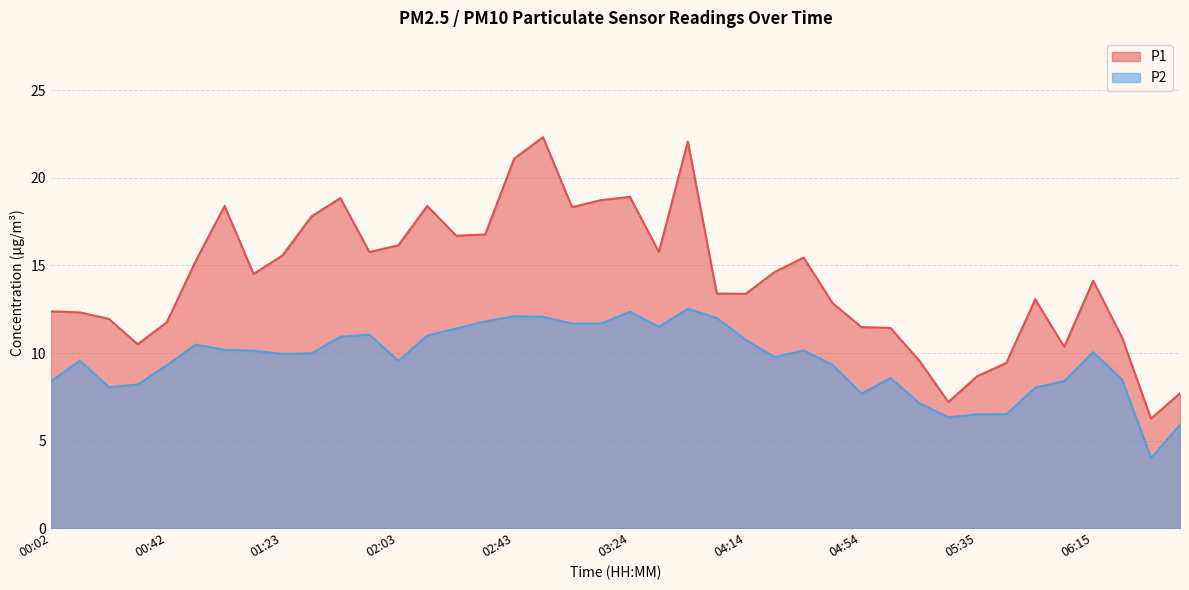

In P1, how many points are higher than both neighbors (excluding endpoints)?

9